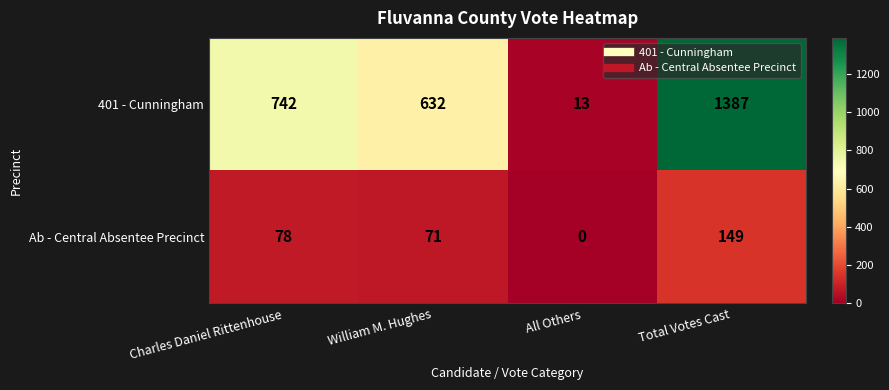

What is the sum of the Ab - Central Absentee Precinct values at Charles Daniel Rittenhouse and William M. Hughes?

149